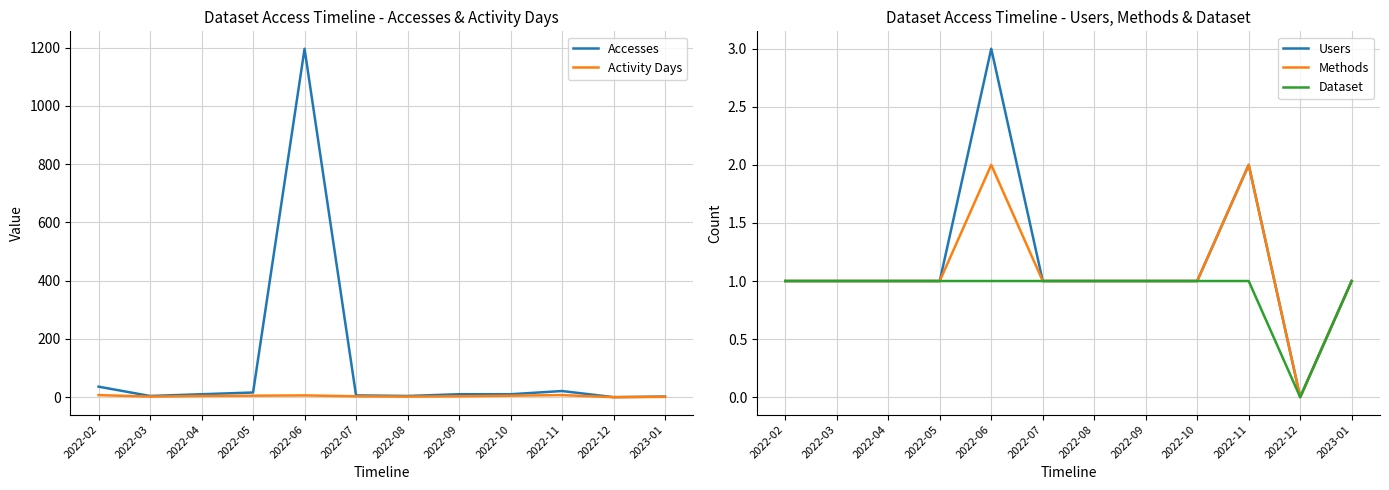

Rank the series by their maximum value, from lowest to highest.

Dataset, Methods, Users, Activity Days, Accesses